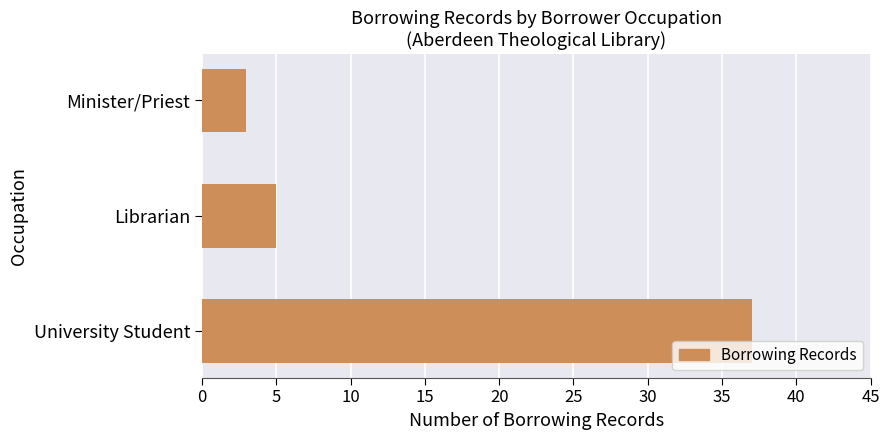

List the labels in order of value, largest first.

University Student, Librarian, Minister/Priest